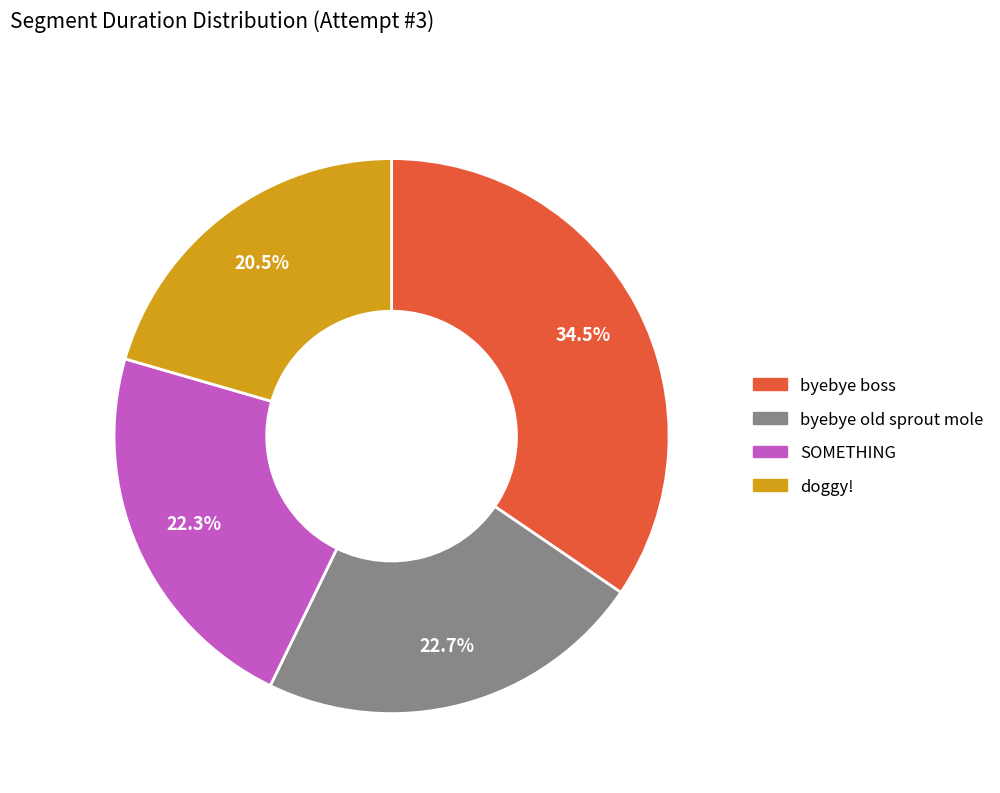

Count the number of slices in the pie.

4